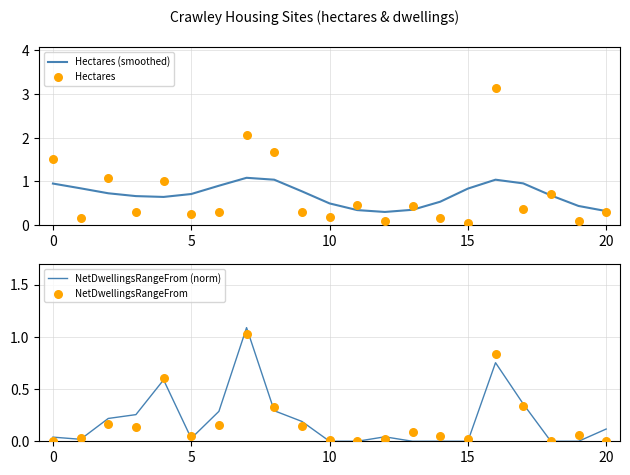

Which series reaches the minimum Y coordinate?

NetDwellingsRangeFrom (norm)